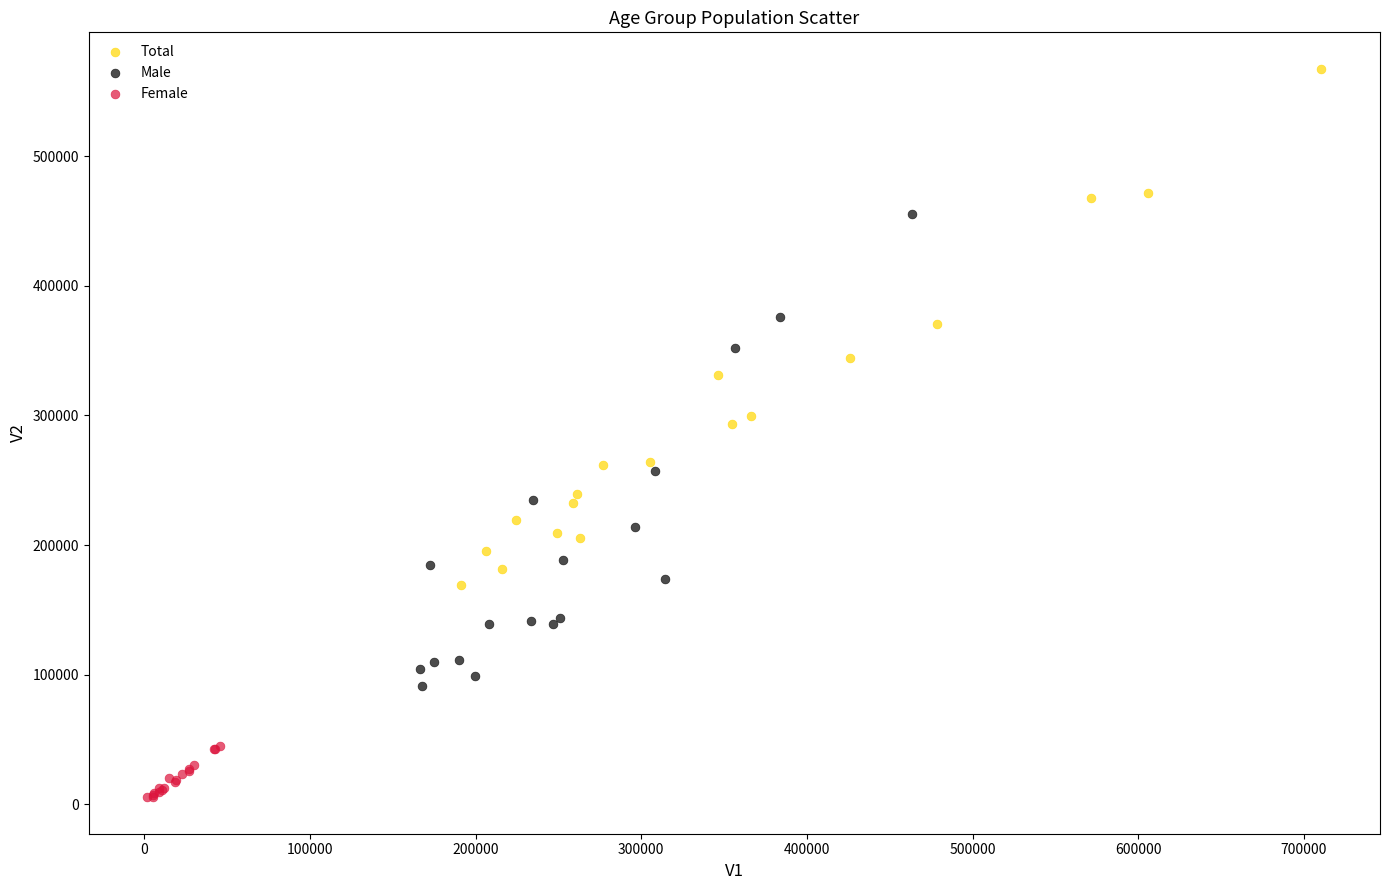

Which series has the largest Y range (max minus min)?

Total